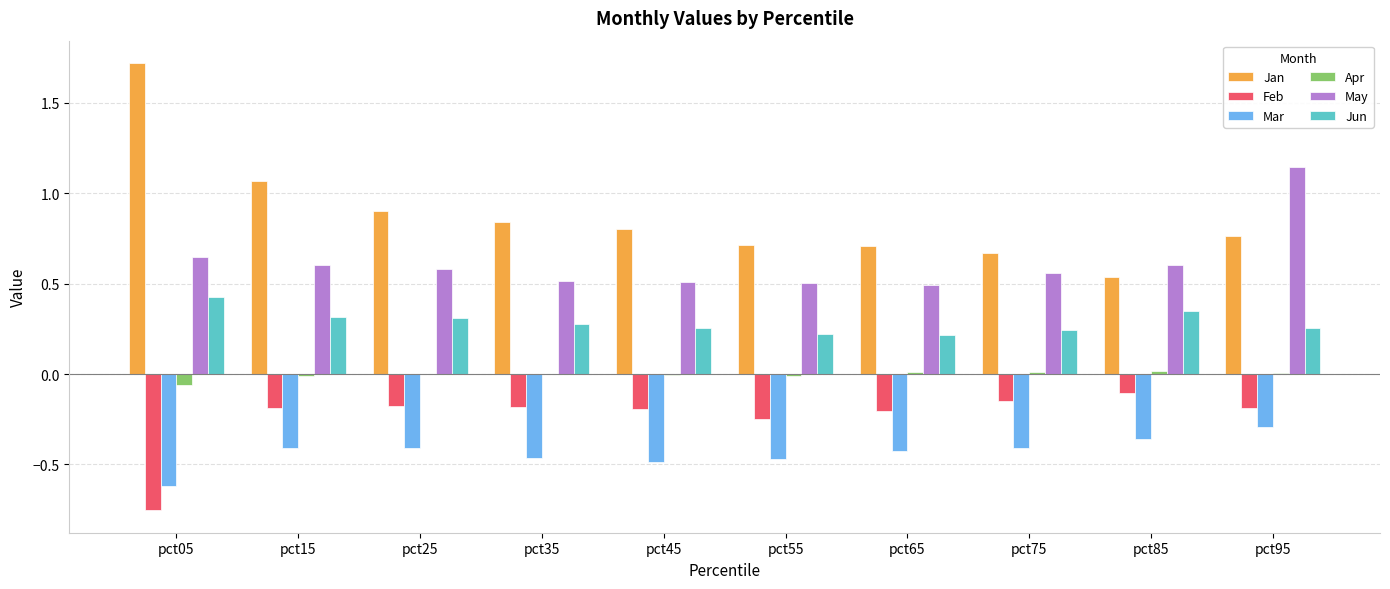

At which label does Jun reach its peak?

pct05